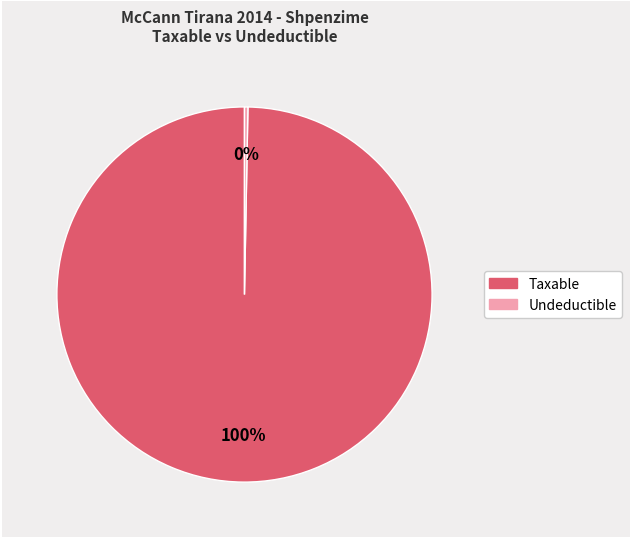

Between Undeductible and Taxable, which is larger?

Taxable